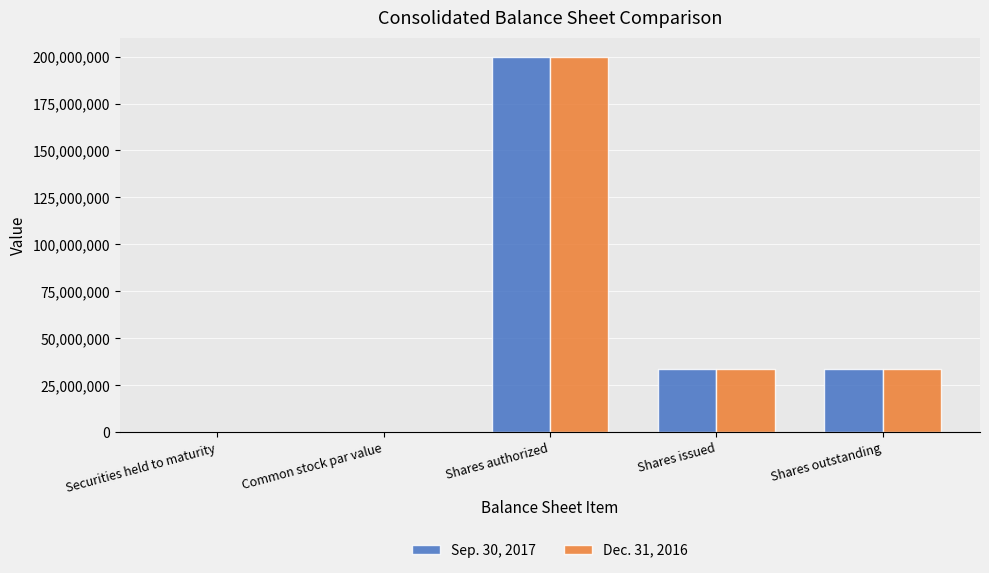

Is the value of Sep. 30, 2017 at Securities held to maturity greater than the value of Dec. 31, 2016 at Shares authorized?

No